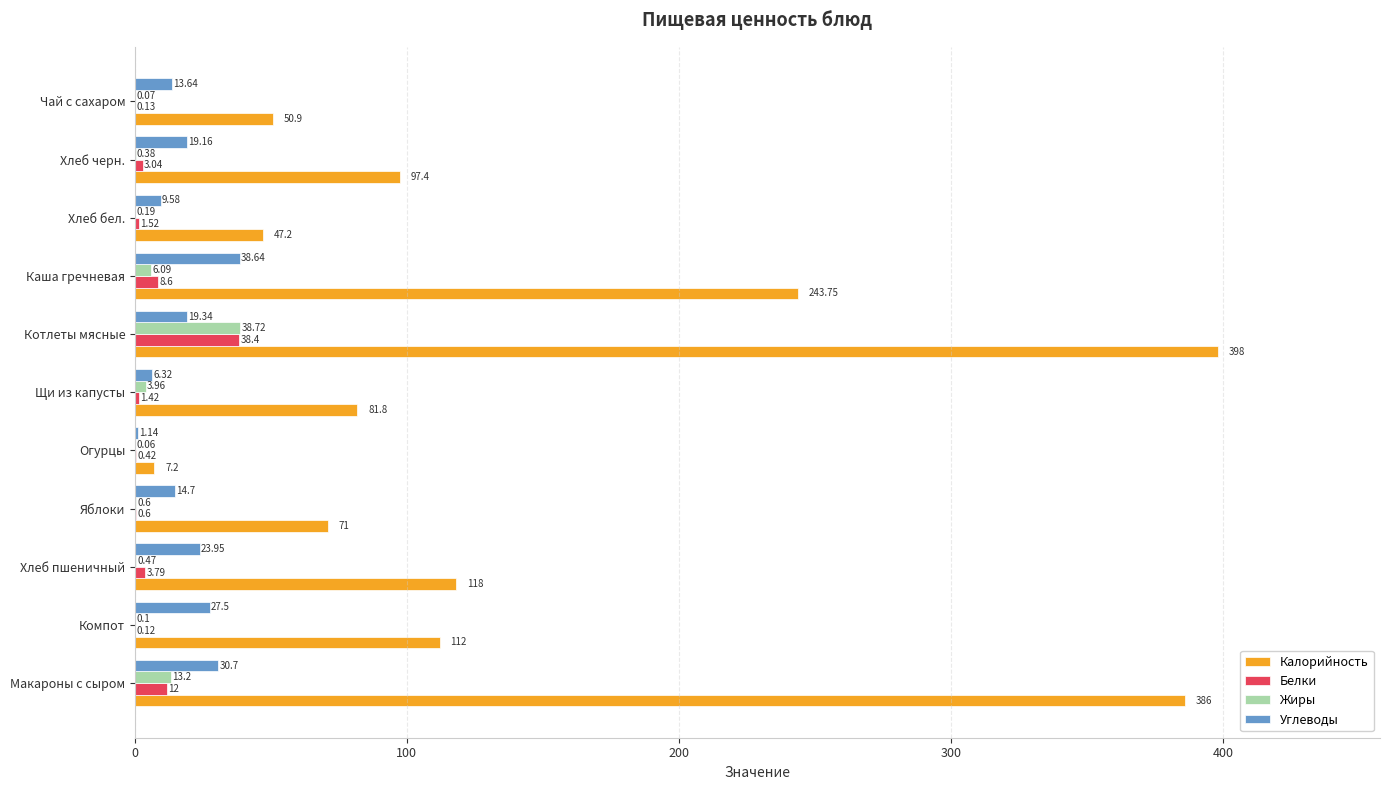

Which series has the widest spread of values?

Калорийность